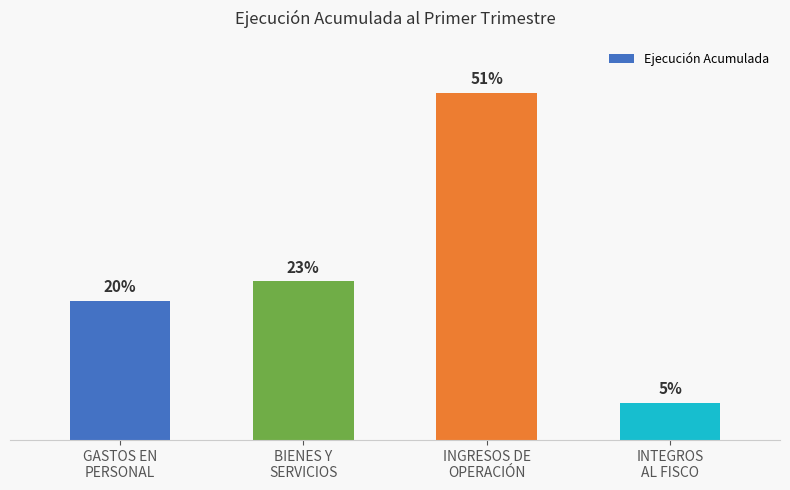

Does the chart contain stacked bars?

No